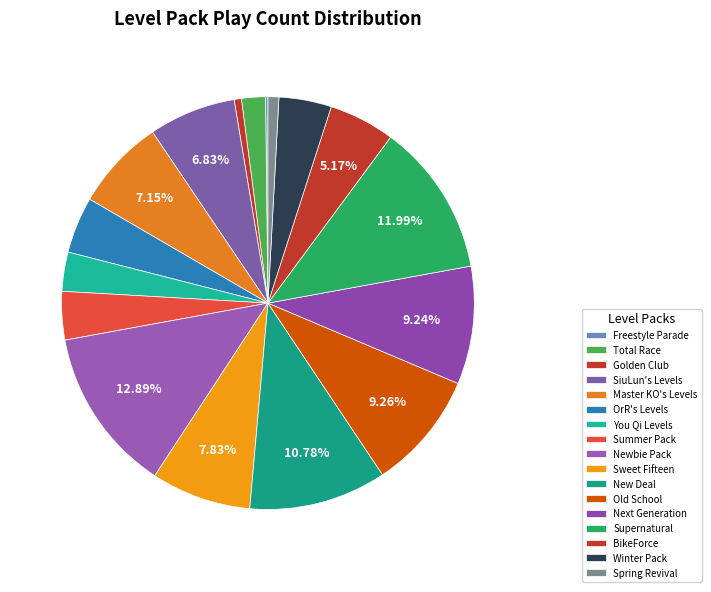

Which has a higher value, Total Race or SiuLun's Levels?

SiuLun's Levels